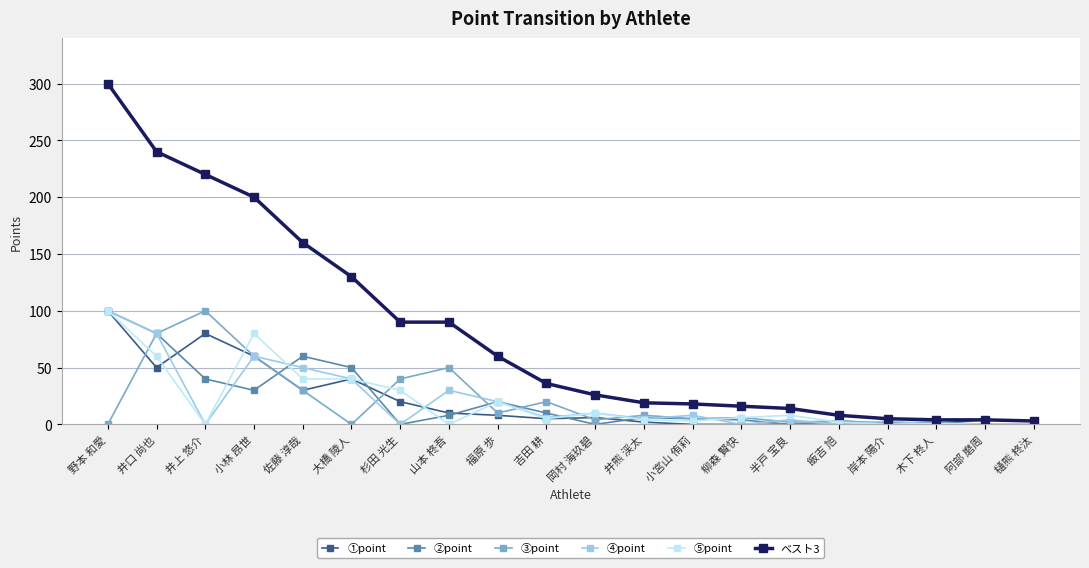

How many distinct data groups are displayed?

6